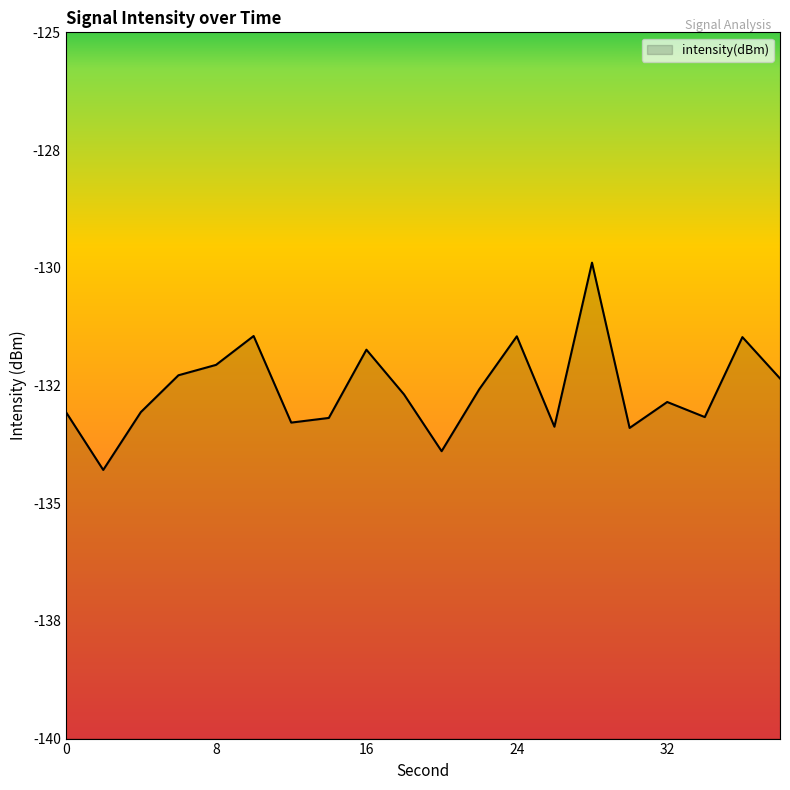

How many values exceed -132?

5